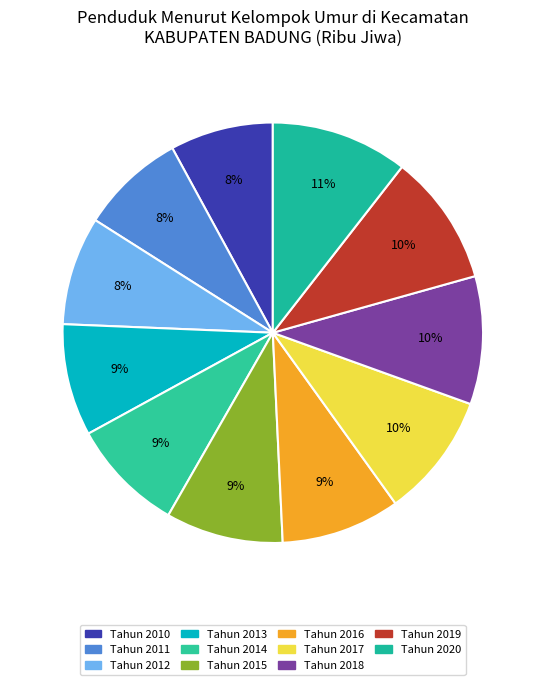

What is the smallest slice in the pie chart?

Tahun 2010